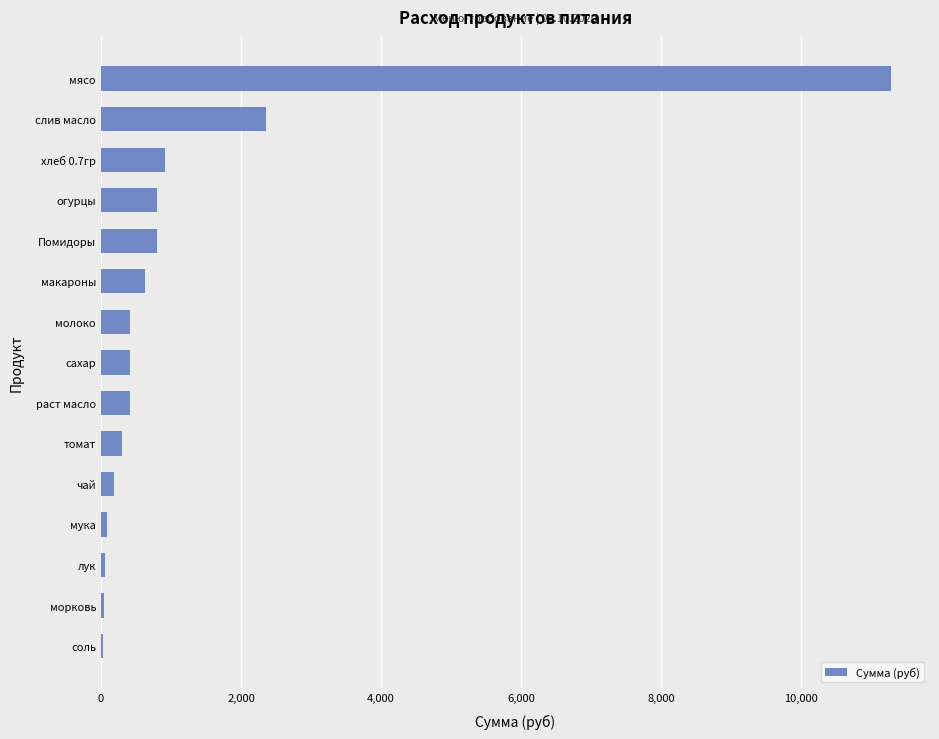

What is the maximum value shown in the chart?

11277.0